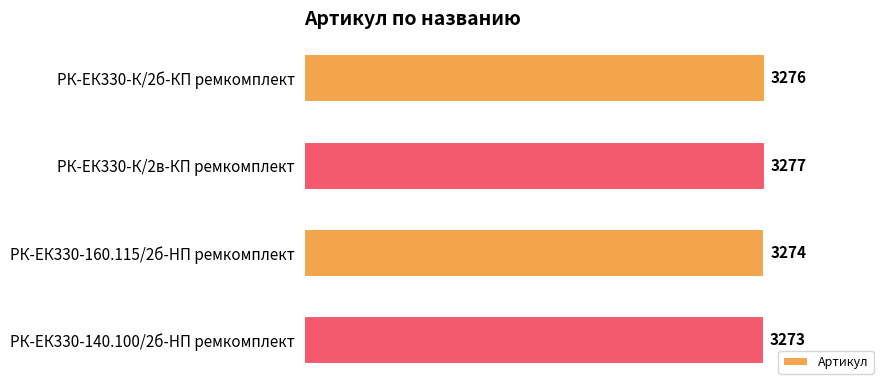

What is the average value?

3275